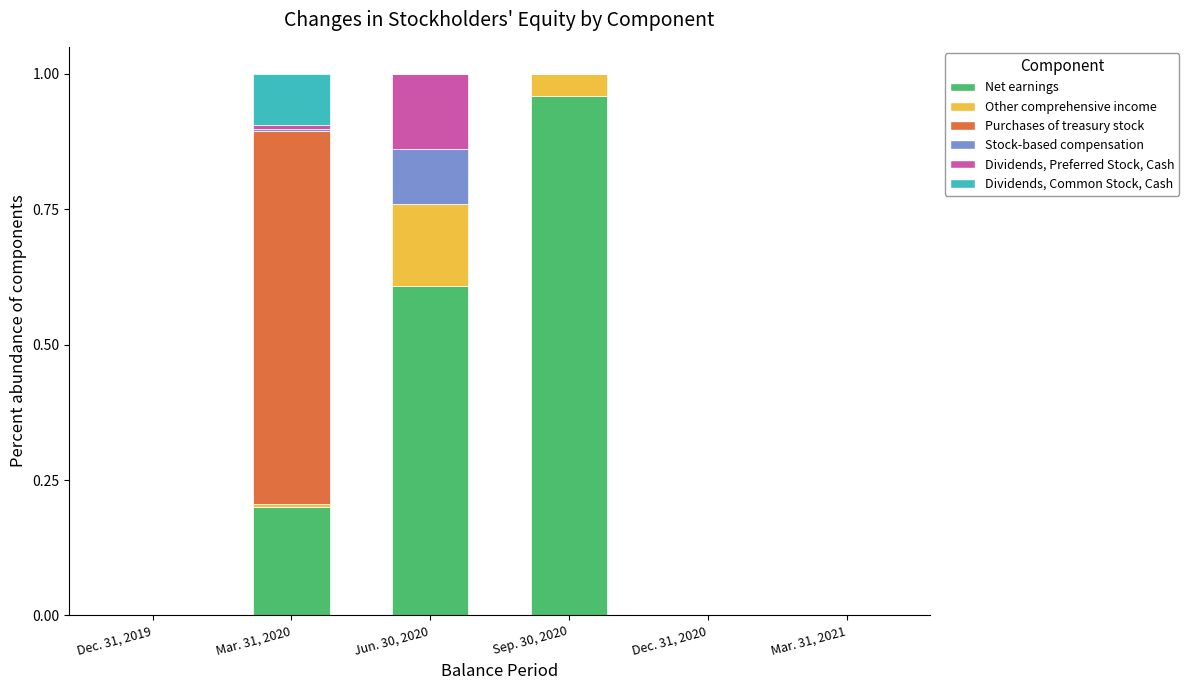

True or false: Net earnings has a value of 0.0 at Dec. 31, 2019.

True